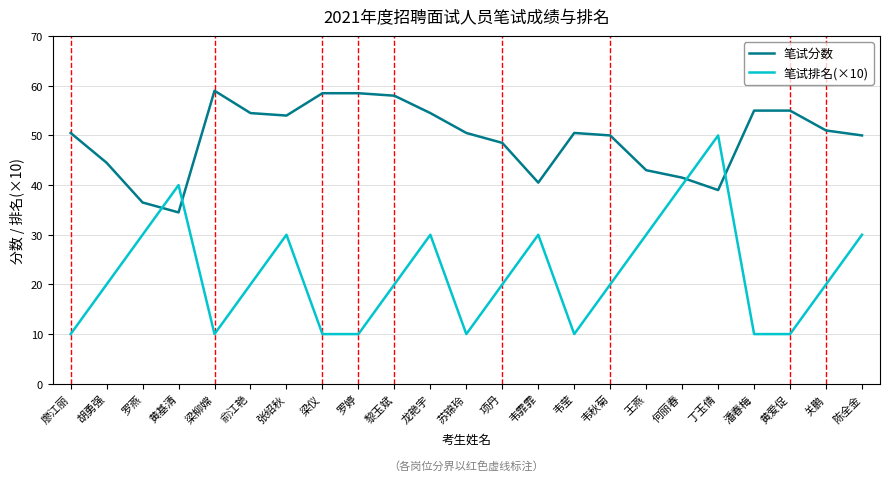

True or false: 笔试排名(×10) has more than 0 points higher than both neighbors.

True